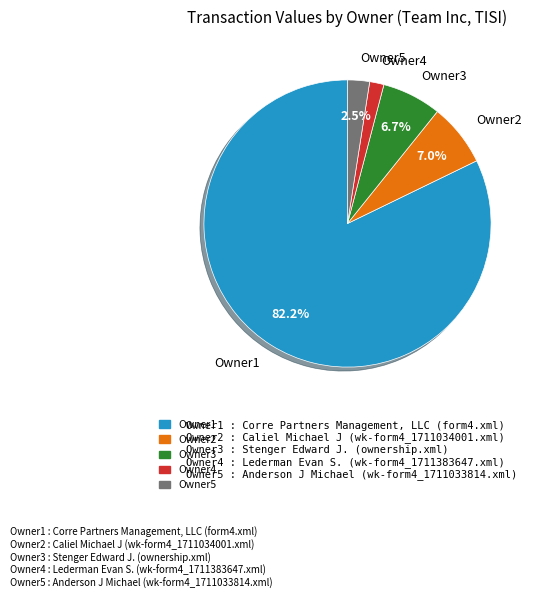

Which slice is the largest?

Owner1